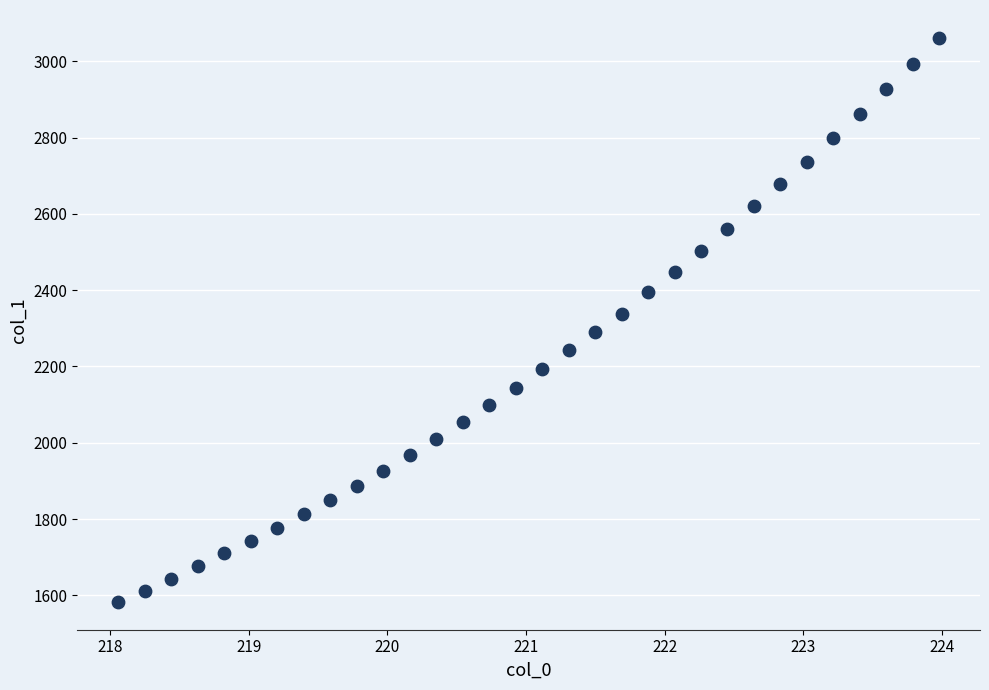

What is the range of X values (max minus min)?

5.9